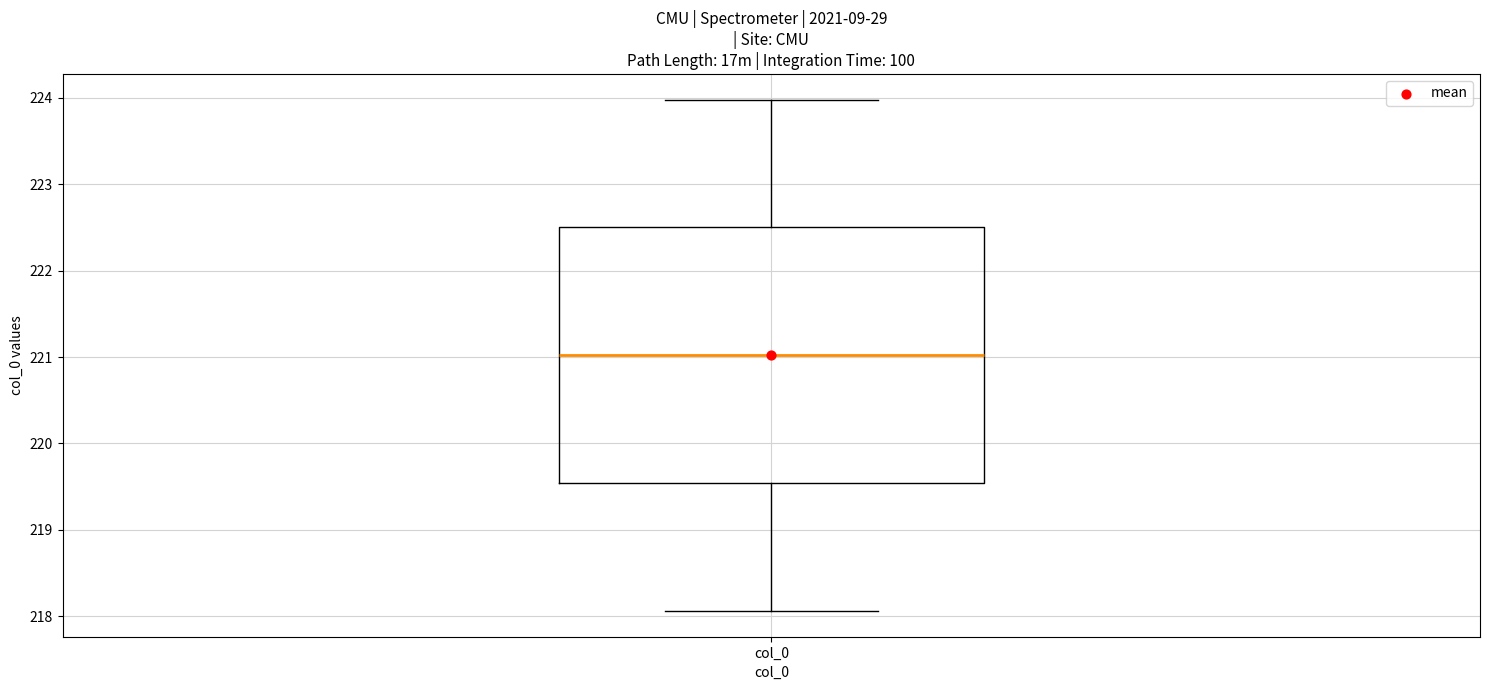

Where is the lower edge of the box for col_0 on the y-axis? The values are not printed on the chart, so give them approximately, as read against the axis.

219.5